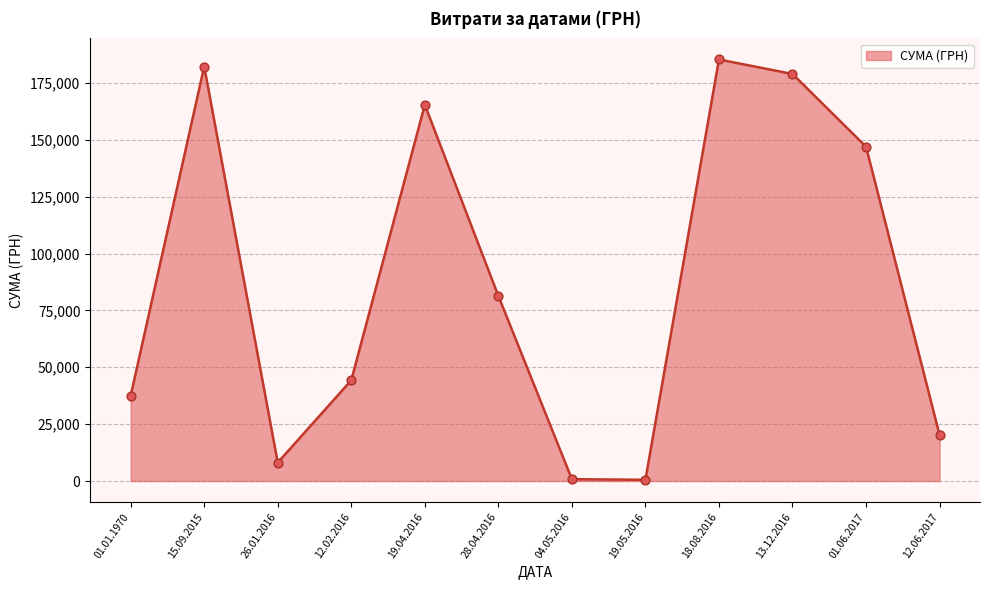

What is the ratio of the value at 01.01.1970 to the value at 13.12.2016?

0.2